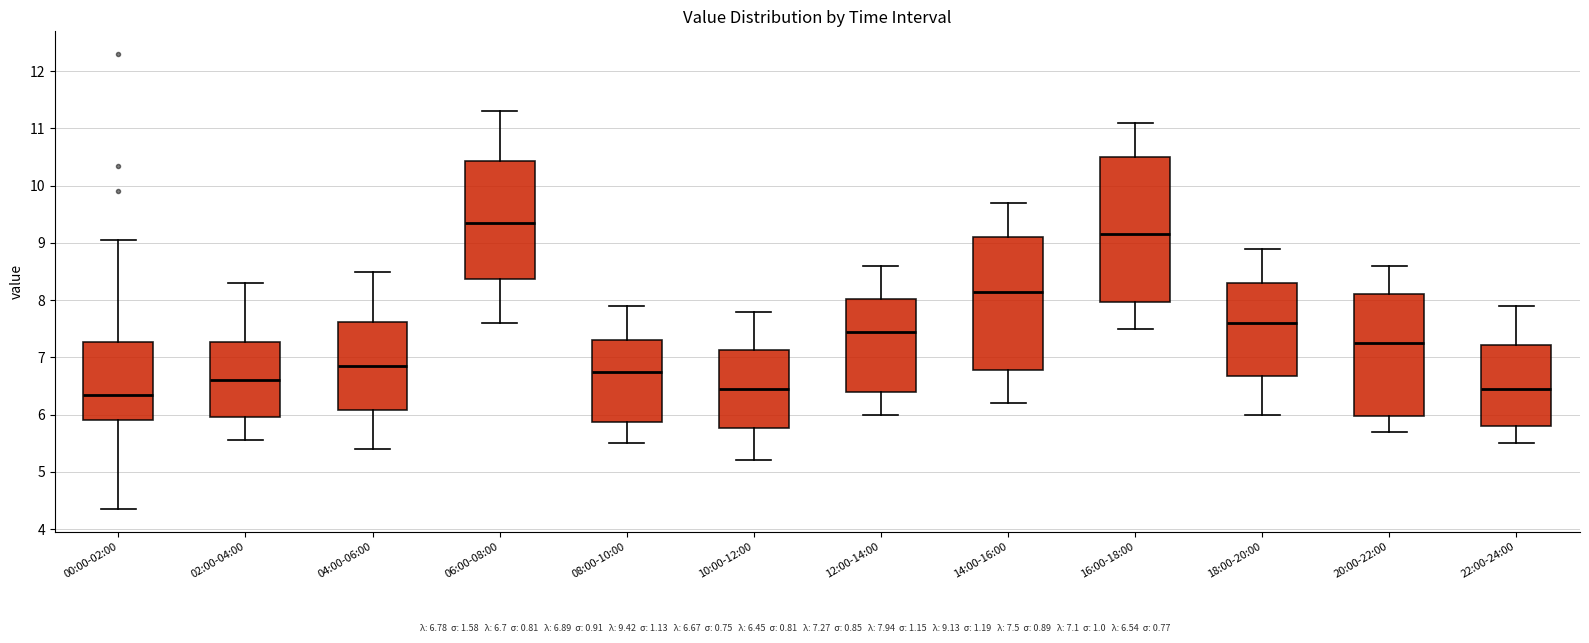

Which box has the highest median line?

06:00-08:00